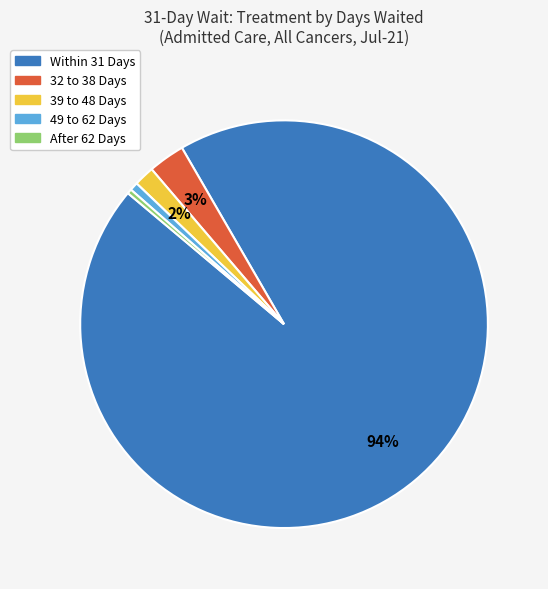

Which category has the biggest portion of the pie?

Within 31 Days